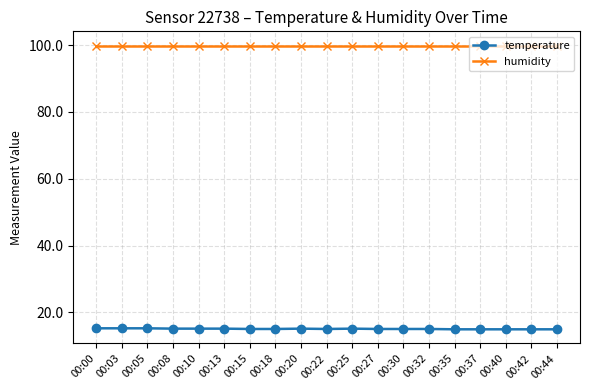

List the series in order of their peak value, lowest first.

temperature, humidity